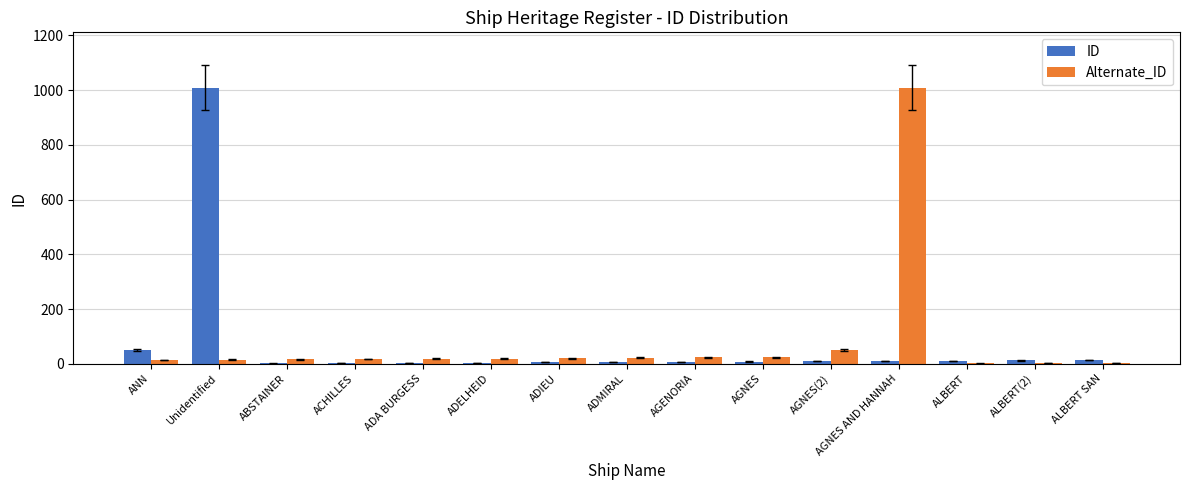

Is it true that ID equals 1009 at Unidentified?

True